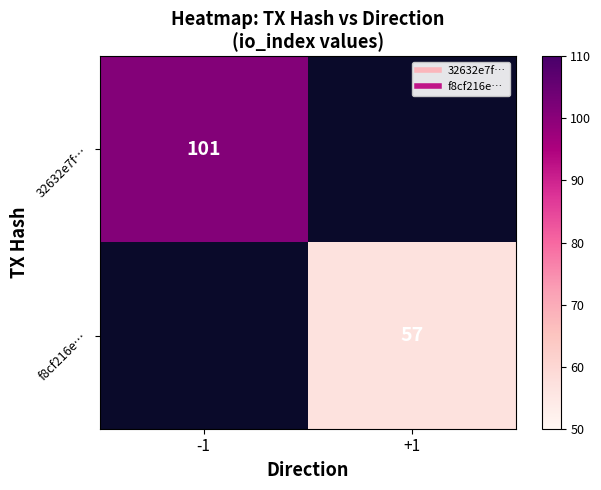

Which series has the largest total across all categories?

32632e7f…